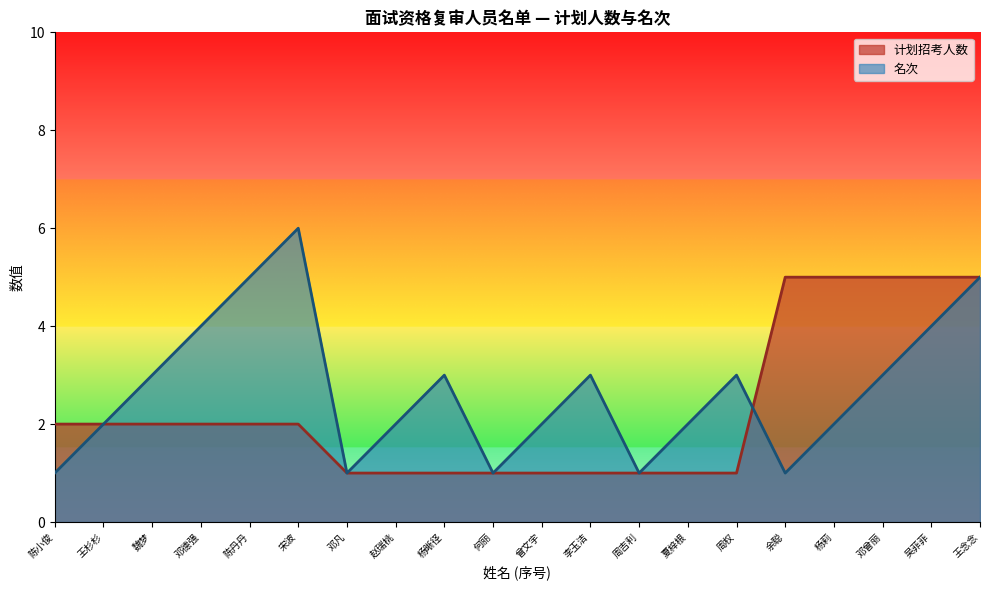

List the series in order of their peak value, lowest first.

计划招考人数, 名次